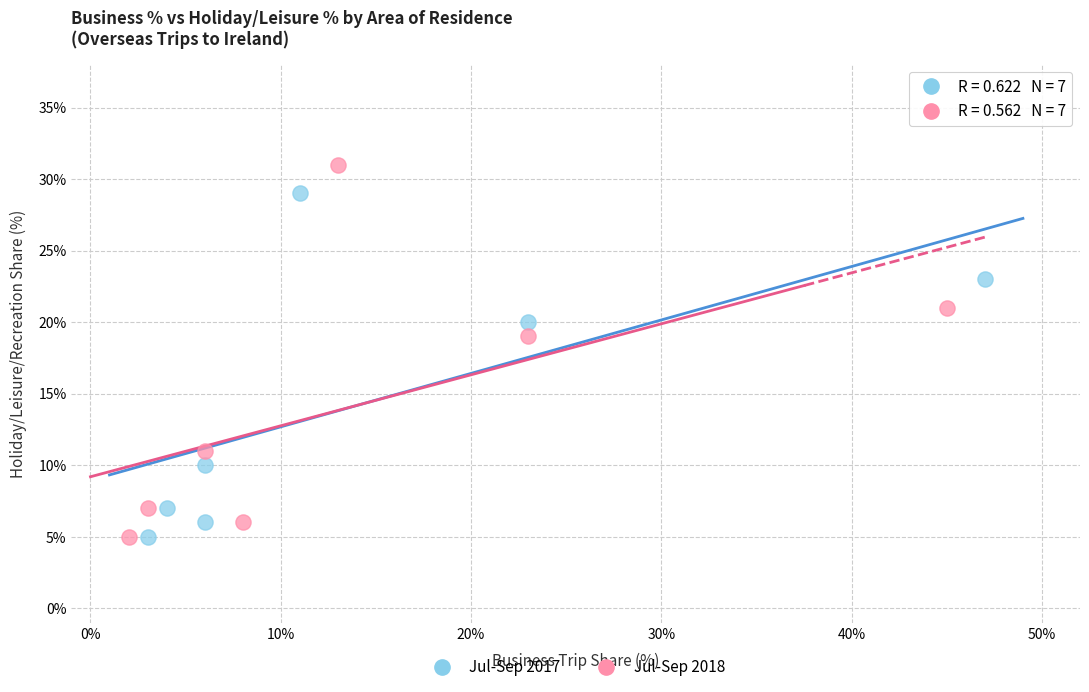

Which series has the widest spread of Y values?

Jul-Sep 2018